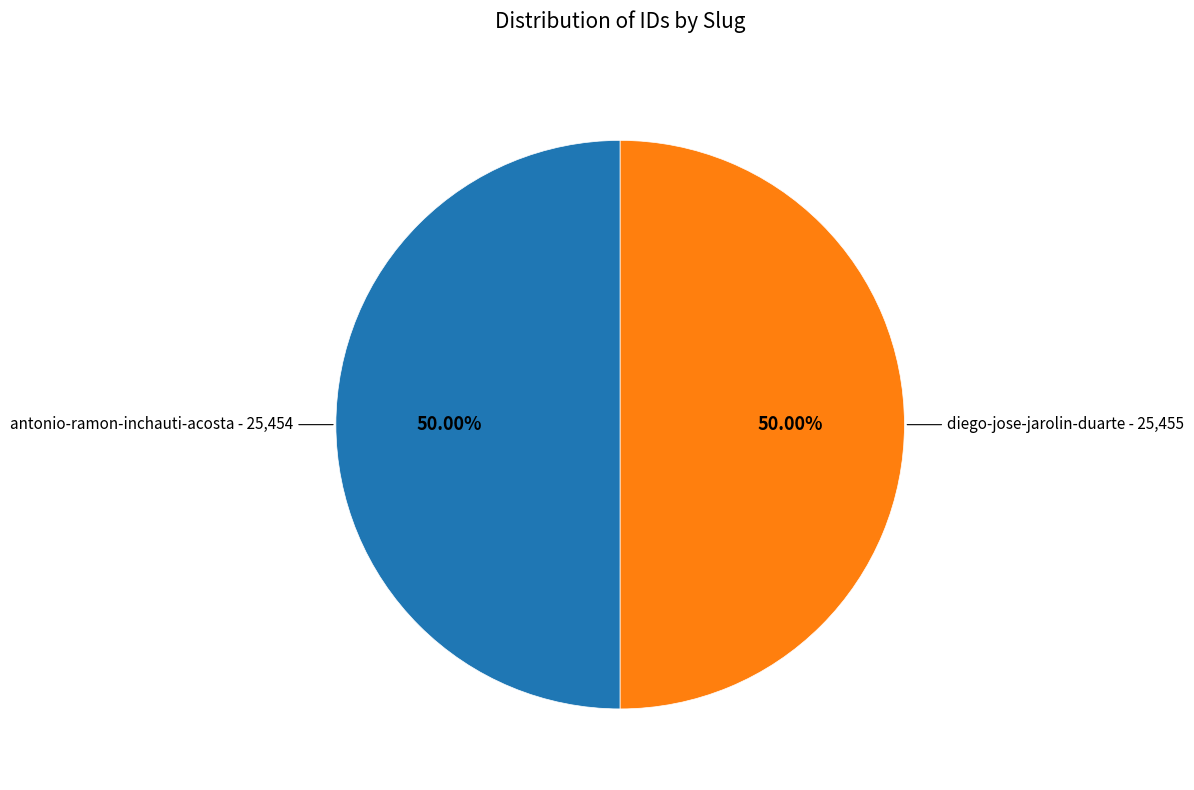

Is it true that diego-jose-jarolin-duarte is 60% of the pie?

False